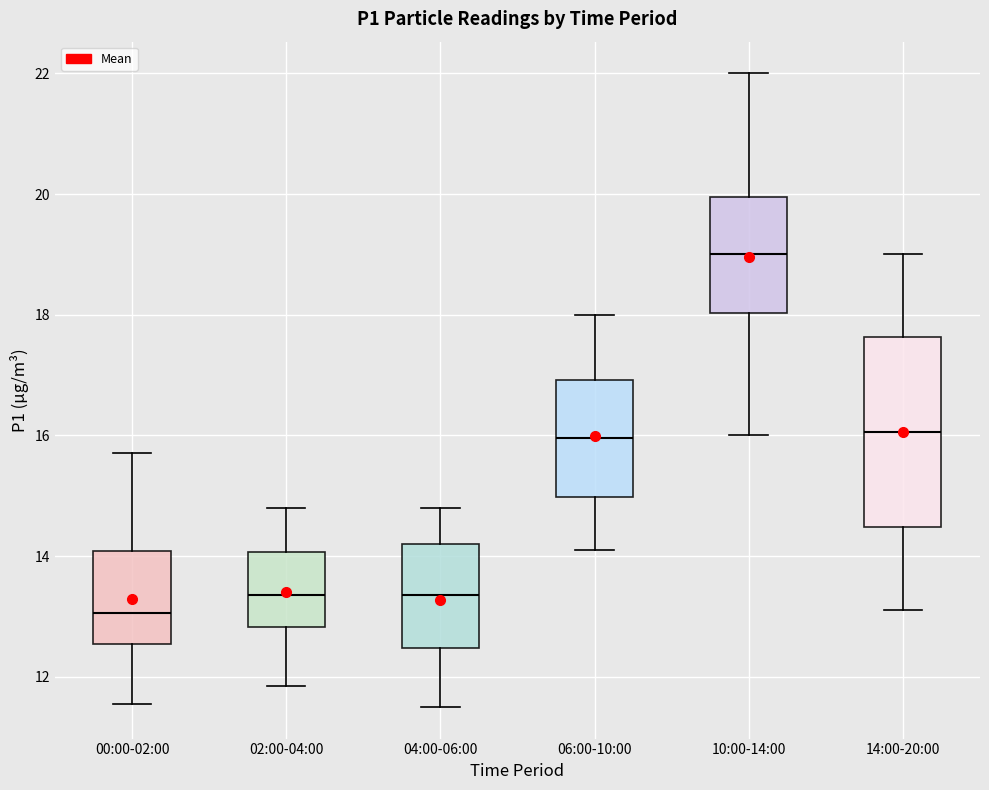

Reading left to right, read every box against the y-axis: the position of its median line, the range the box covers, and the ends of its whiskers. The values are not printed on the chart, so give them approximately, as read against the axis.

00:00-02:00: median 13.0, box 12.6 to 14.0, whiskers 11.6 to 15.8
02:00-04:00: median 13.4, box 12.8 to 14.0, whiskers 11.8 to 14.8
04:00-06:00: median 13.4, box 12.4 to 14.2, whiskers 11.6 to 14.8
06:00-10:00: median 16.0, box 15.0 to 17.0, whiskers 14.2 to 18.0
10:00-14:00: median 19.0, box 18.0 to 20.0, whiskers 16.0 to 22.0
14:00-20:00: median 16.0, box 14.4 to 17.6, whiskers 13.2 to 19.0